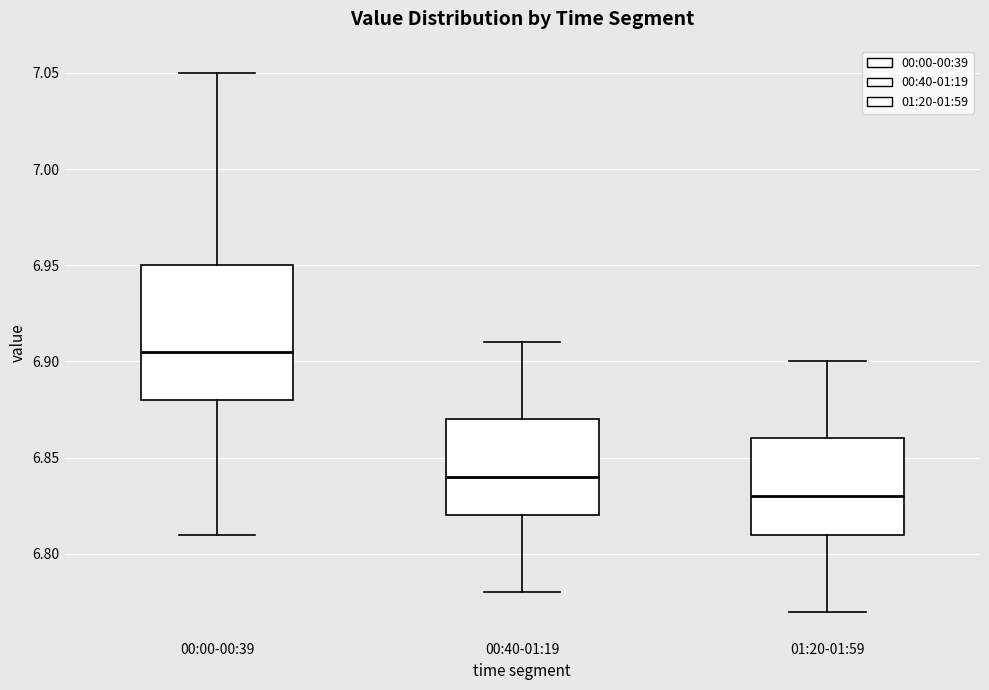

Comparing the boxes themselves (not the whiskers), which one is the tallest?

00:00-00:39